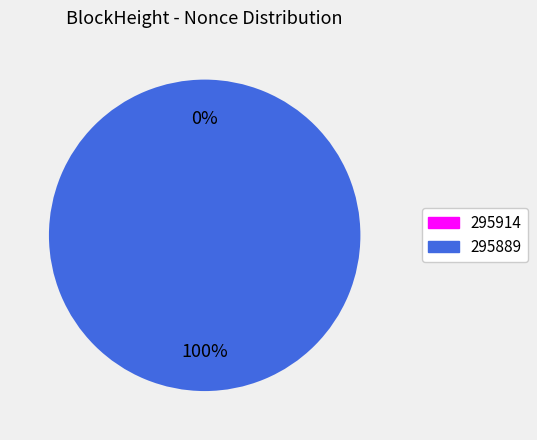

How many segments does this pie chart have?

2